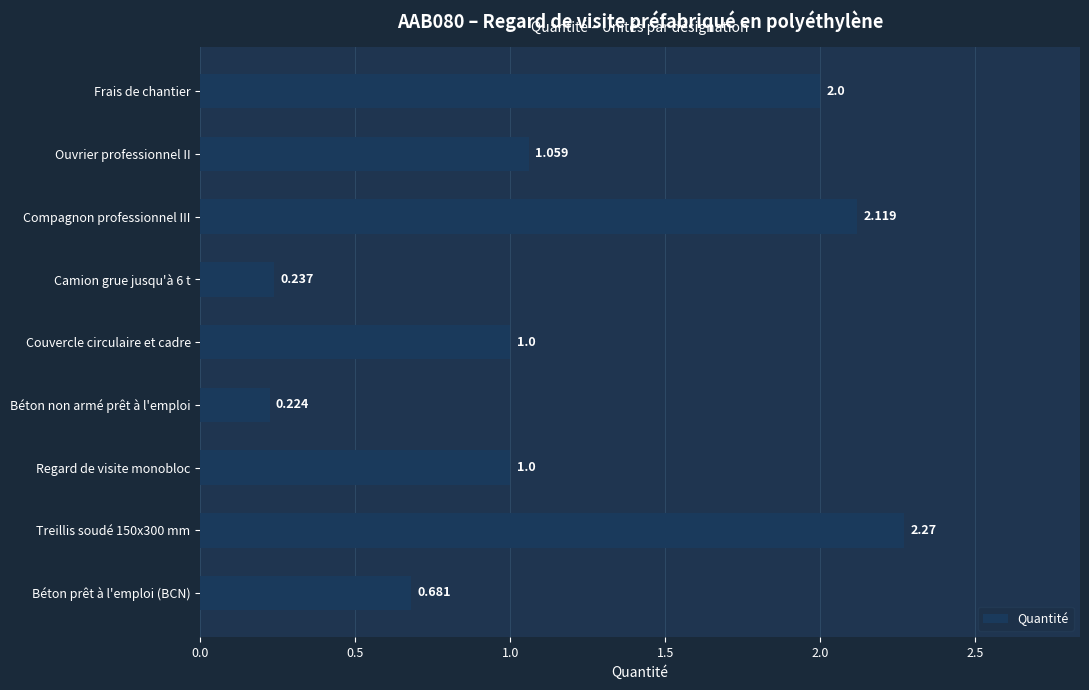

Between Béton prêt à l'emploi (BCN) and Béton non armé prêt à l'emploi, which is larger?

Béton prêt à l'emploi (BCN)